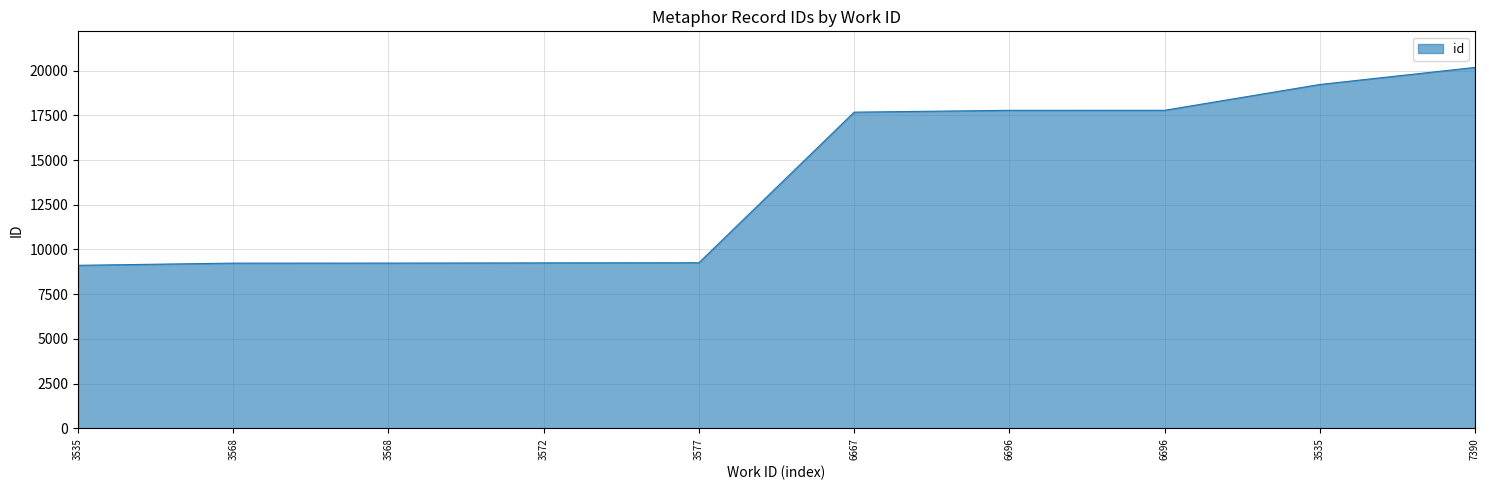

What is the sum of the values at 6696 and 3568?

27018